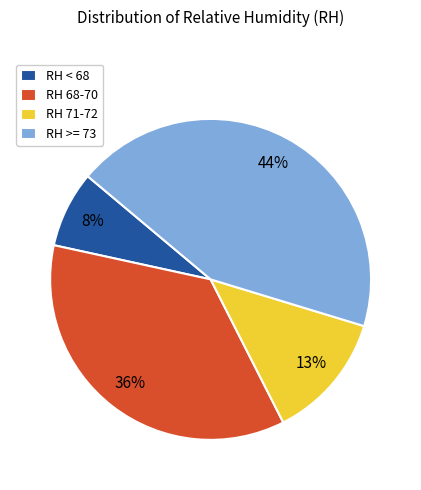

Is there any slice that represents more than half of the pie?

No